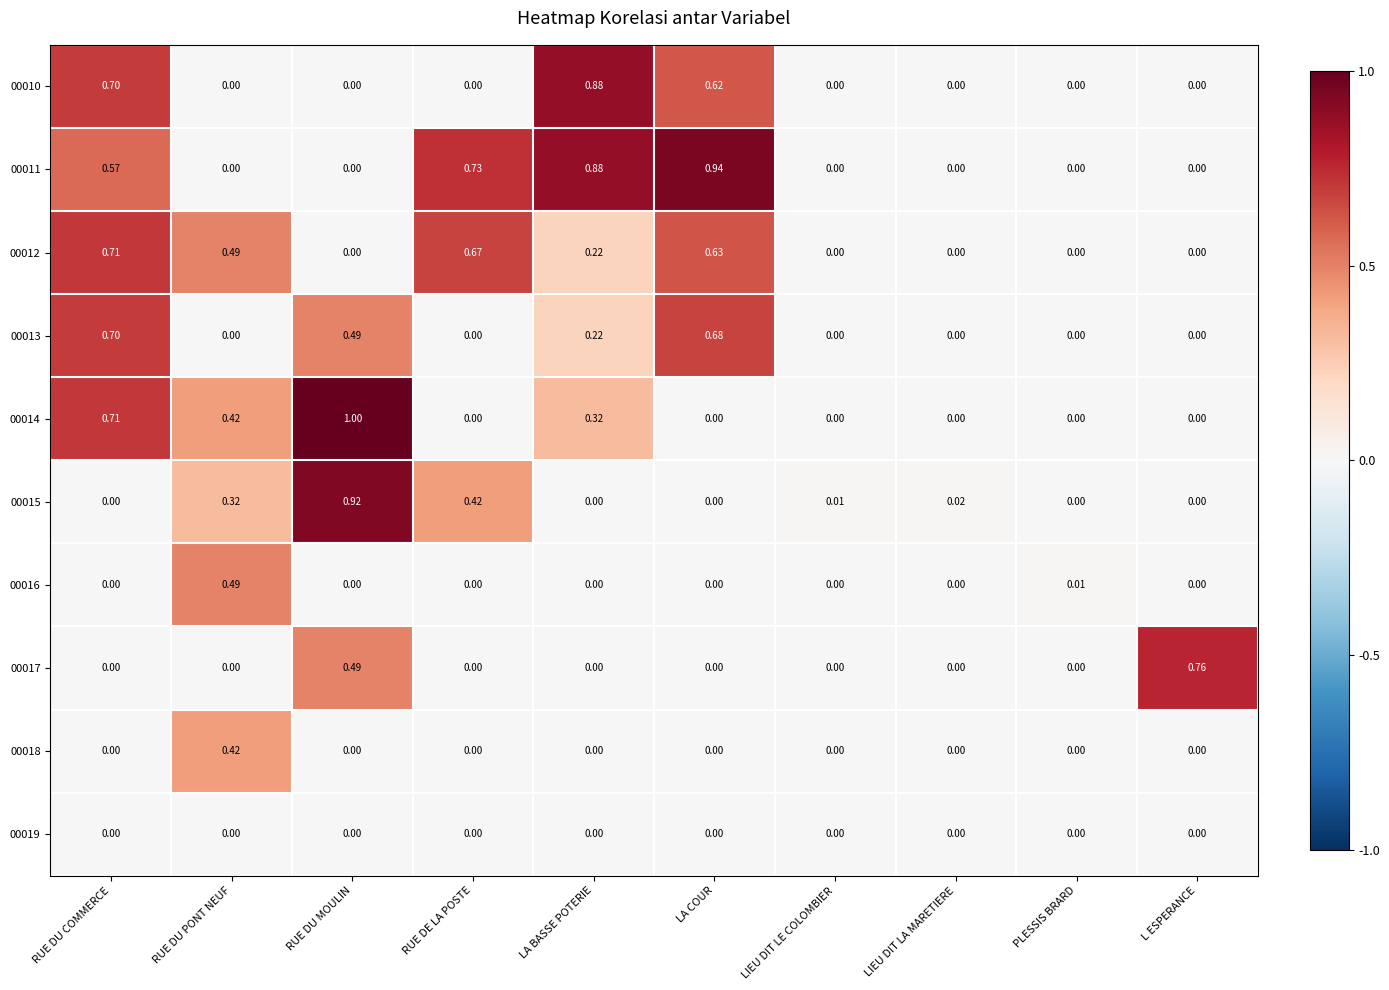

At which label does 00010 reach its peak?

LA BASSE POTERIE